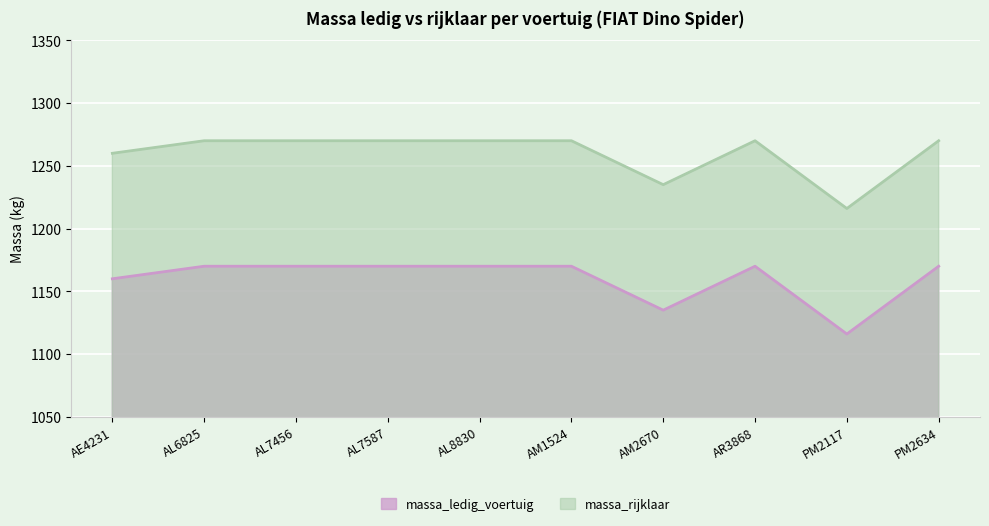

True or false: massa_rijklaar has a value of 1270 at PM2634.

True